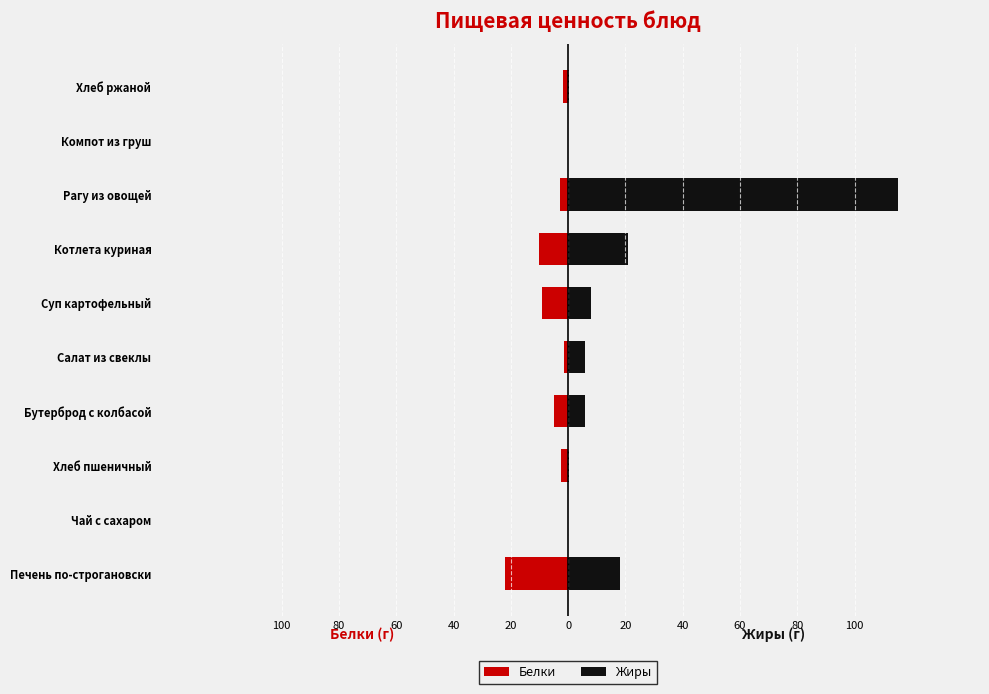

Is the value of Белки at Котлета куриная greater than the value of Жиры at Бутерброд с колбасой?

No